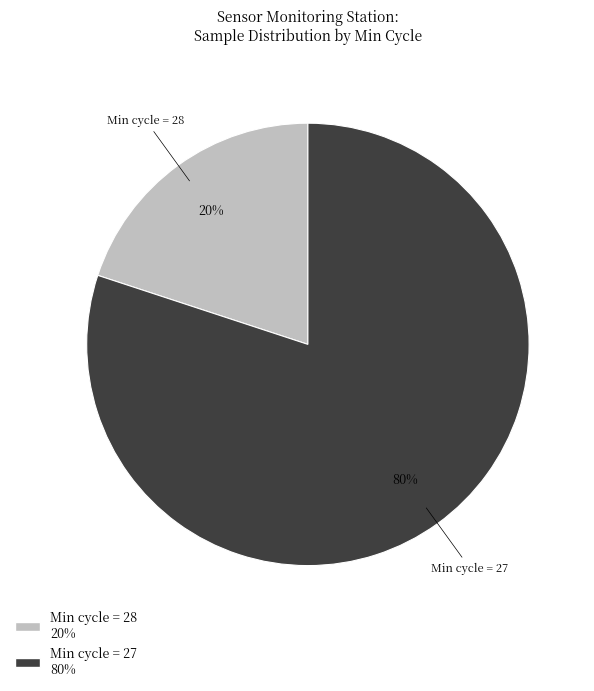

Between Min cycle = 28 and Min cycle = 27, which is larger?

Min cycle = 27